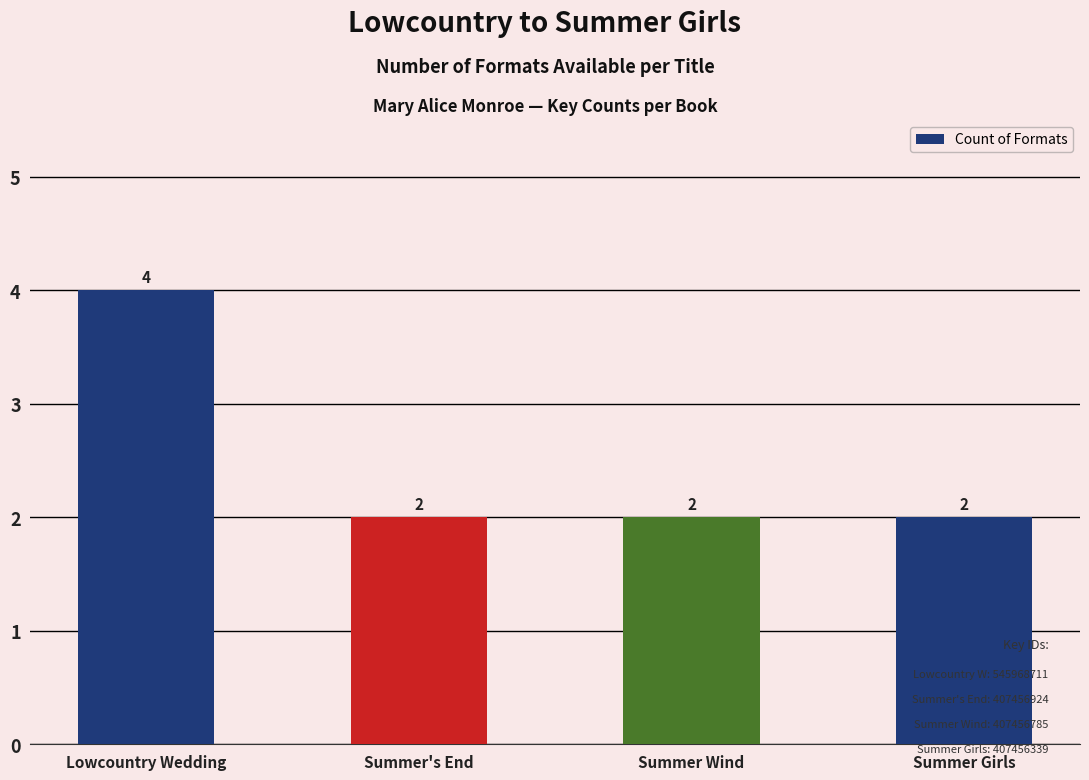

What is the smallest value displayed?

2